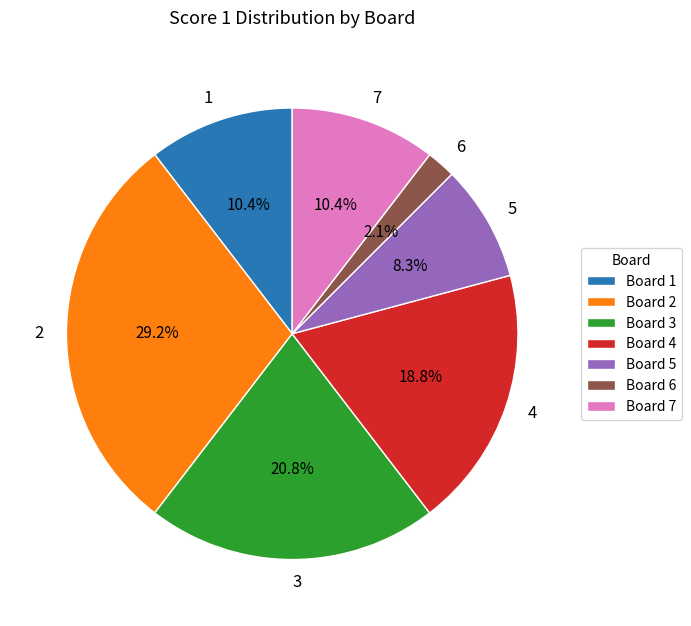

Is the sum of 4 and 6 greater than half?

No